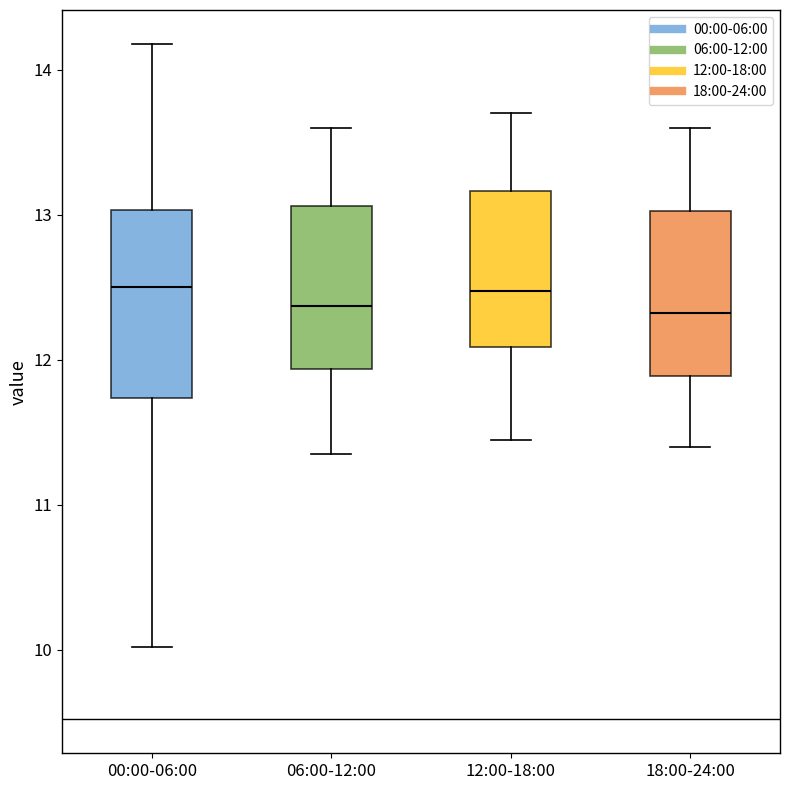

Reading left to right, read every box against the y-axis: the position of its median line, the range the box covers, and the ends of its whiskers. The values are not printed on the chart, so give them approximately, as read against the axis.

00:00-06:00: median 12.5, box 11.7 to 13.0, whiskers 10.0 to 14.2
06:00-12:00: median 12.4, box 11.9 to 13.1, whiskers 11.4 to 13.6
12:00-18:00: median 12.5, box 12.1 to 13.2, whiskers 11.5 to 13.7
18:00-24:00: median 12.3, box 11.9 to 13.0, whiskers 11.4 to 13.6